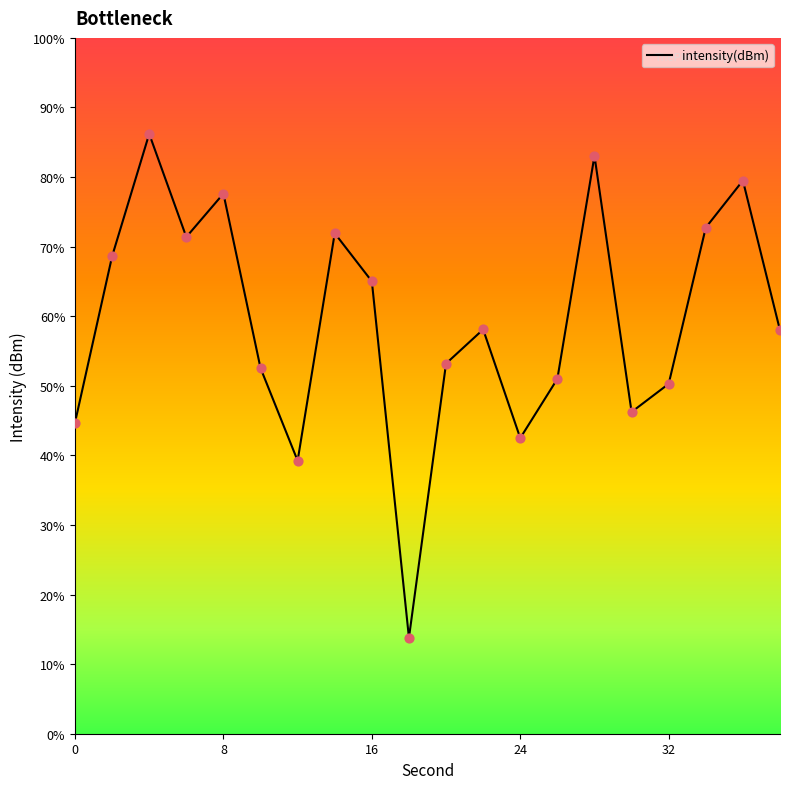

Is this an area chart (filled region under the line)?

No